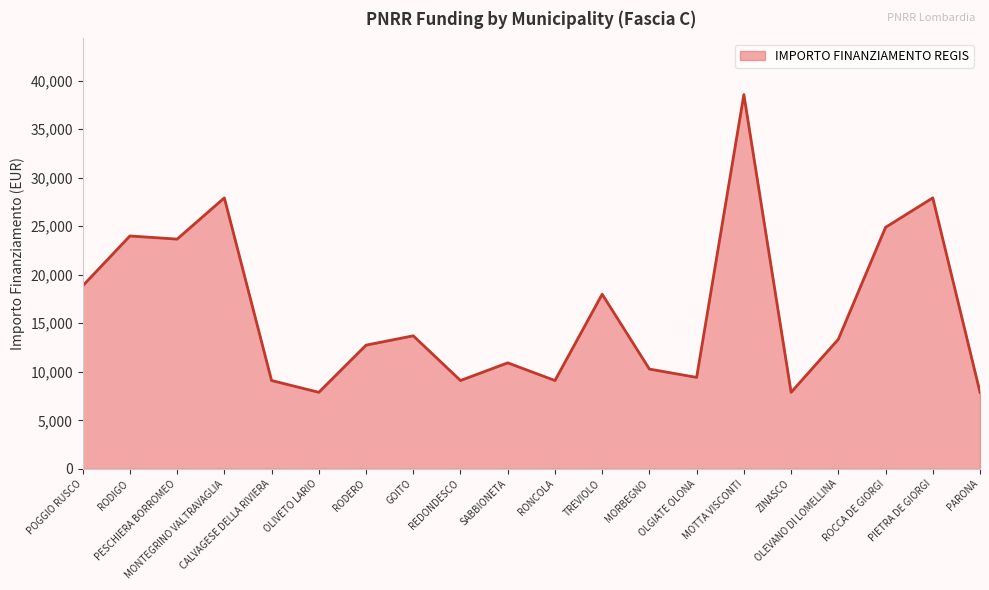

What is the change in value from RONCOLA to MOTTA VISCONTI?

+29460